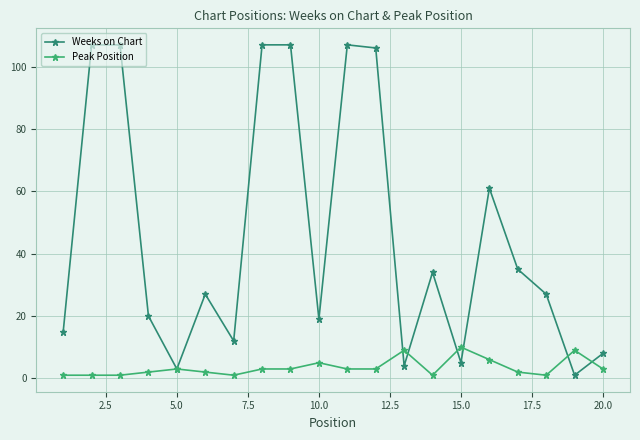

What are all the series names shown in the legend?

Weeks on Chart, Peak Position